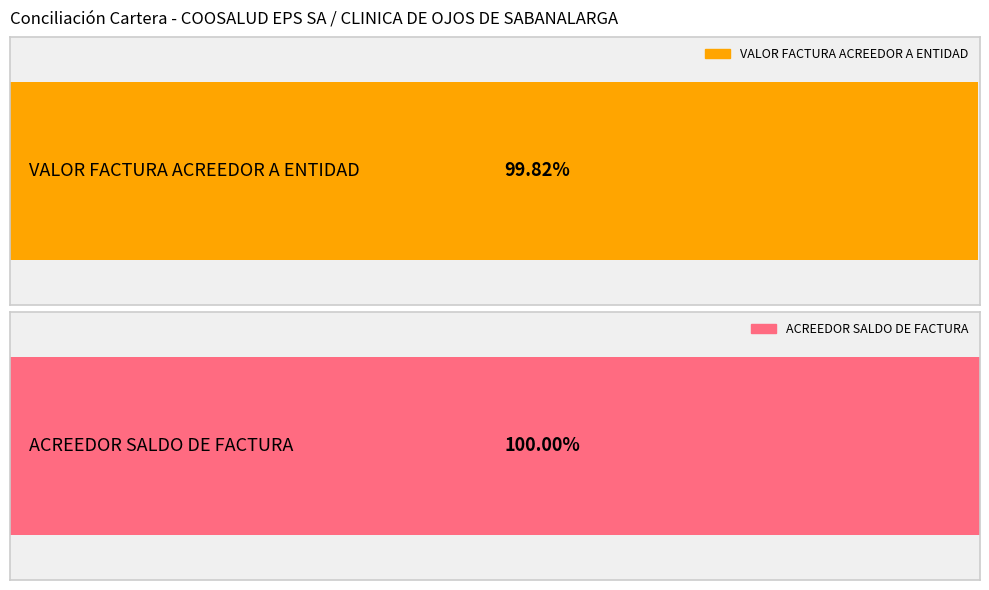

The value of VALOR FACTURA ACREEDOR A ENTIDAD at 79787 is 25154783. True or false?

False